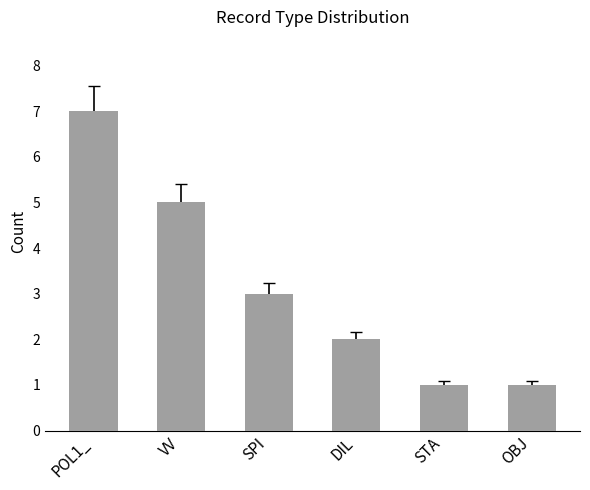

What is the change in value from VV to SPI?

-2